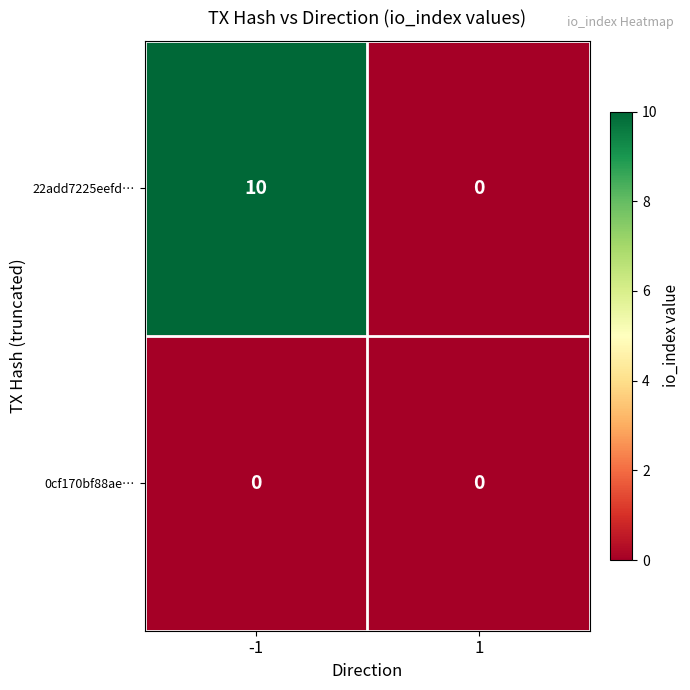

Rank the series by their maximum value, from highest to lowest.

22add7225eefd…, 0cf170bf88ae…